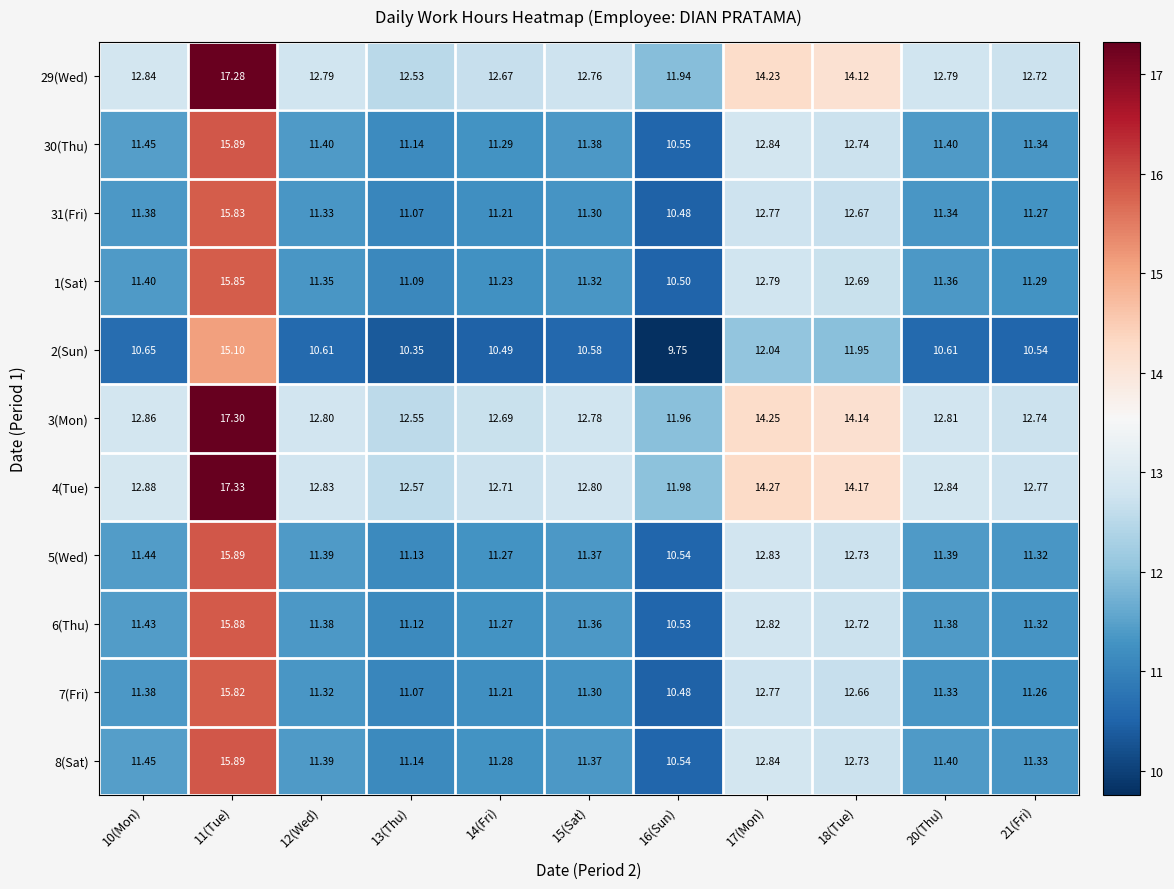

Is the value of 5(Wed) at 21(Fri) greater than the value of 4(Tue) at 20(Thu)?

No